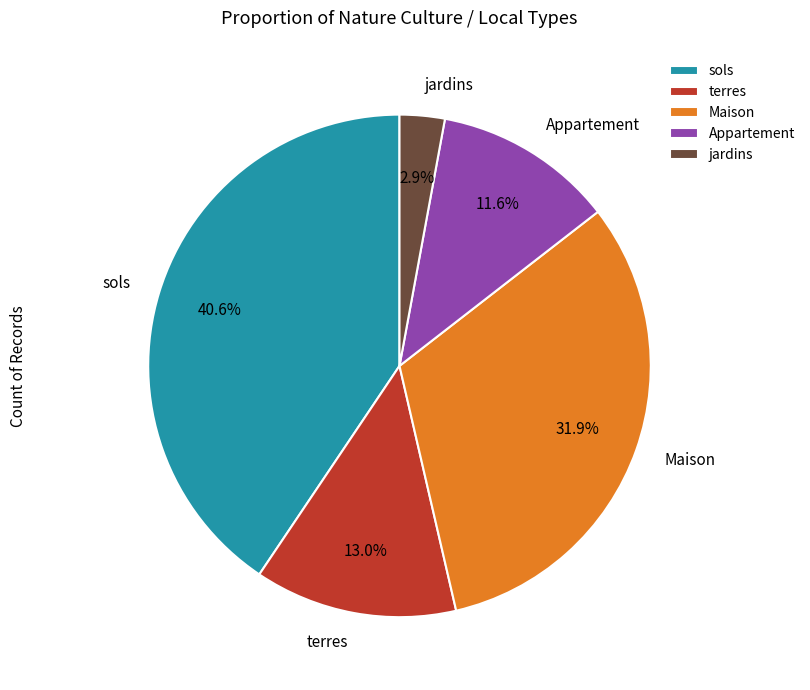

Which slice is the largest?

sols